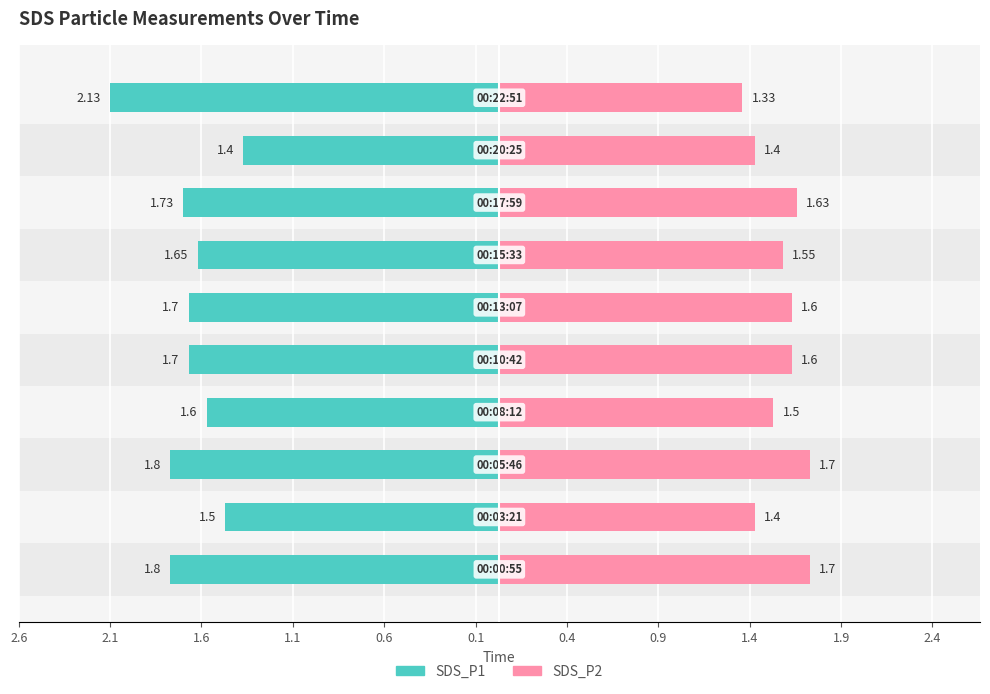

Is it true that SDS_P1 equals -1.7 at 0.1?

True